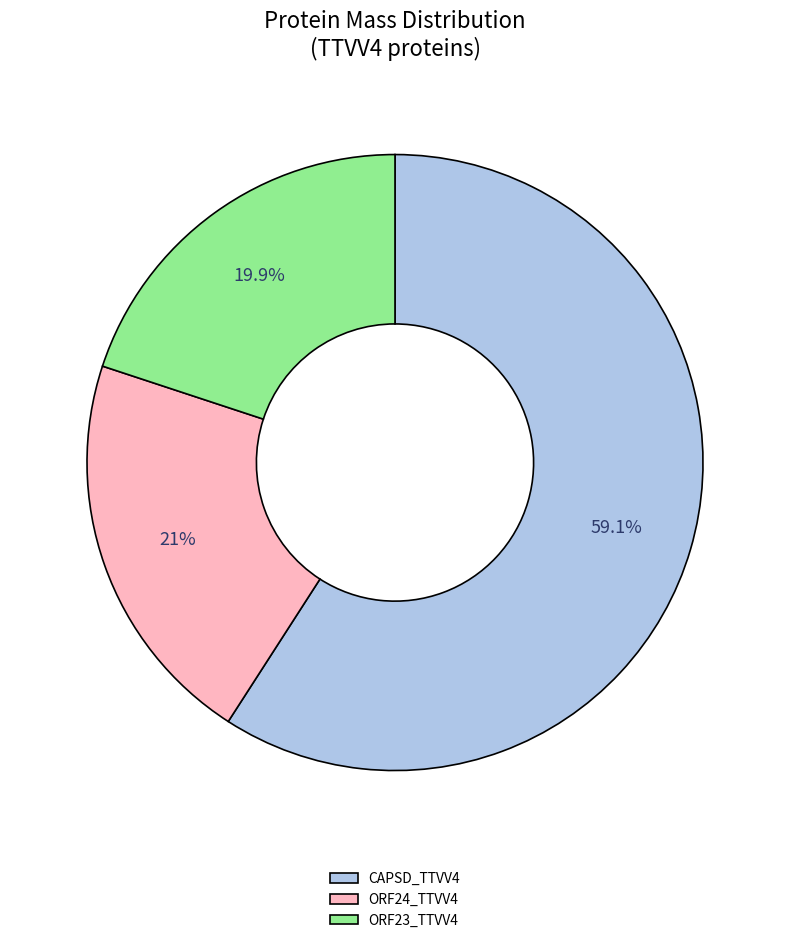

To the nearest percent, what is the combined percentage of ORF24_TTVV4 and ORF23_TTVV4?

41%